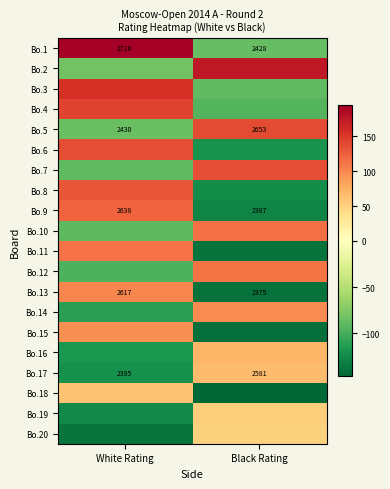

Count the number of categories in the chart.

2